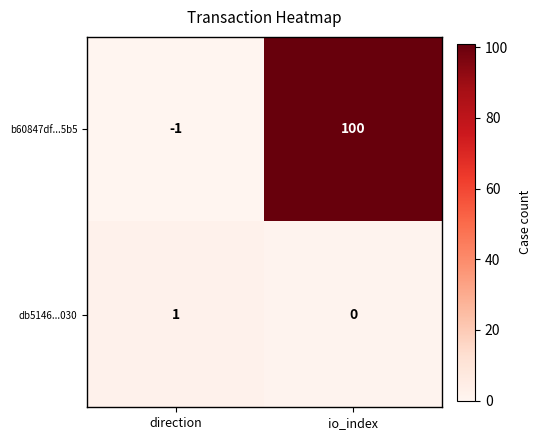

Is the value of db5146...030 at direction greater than the value of b60847df...5b5 at direction?

Yes